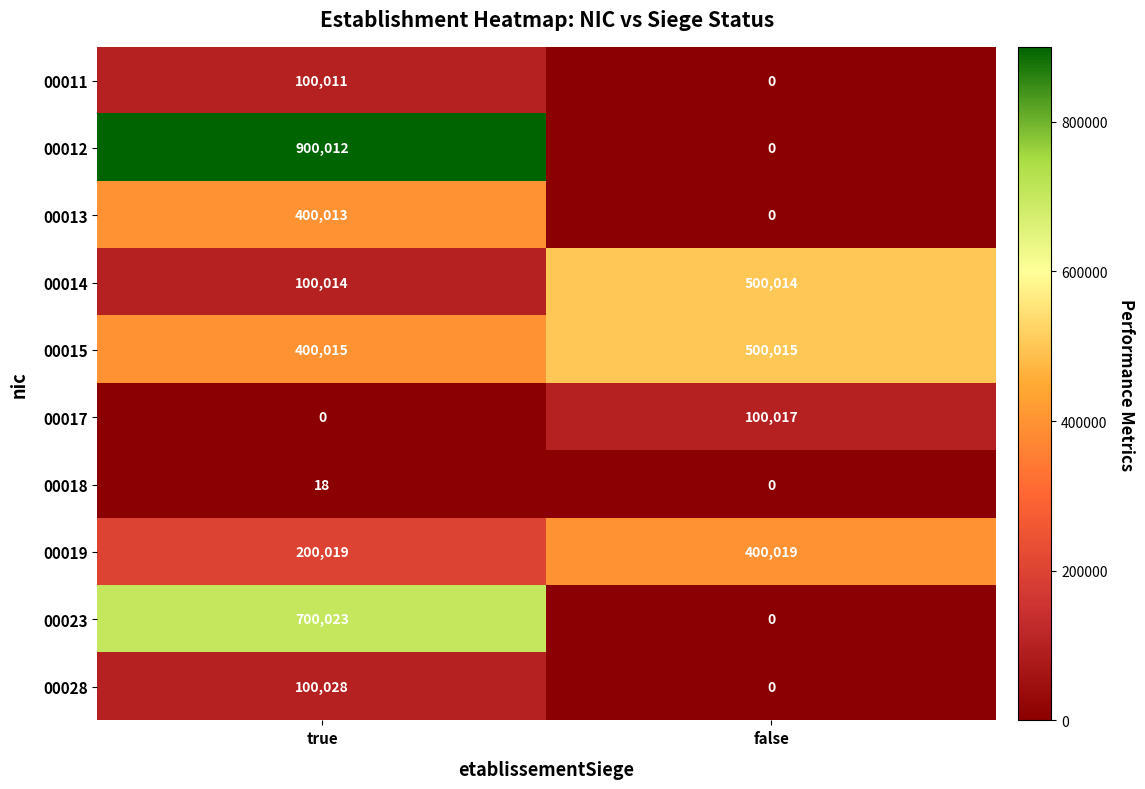

What is the total value across all series at true?

2900153